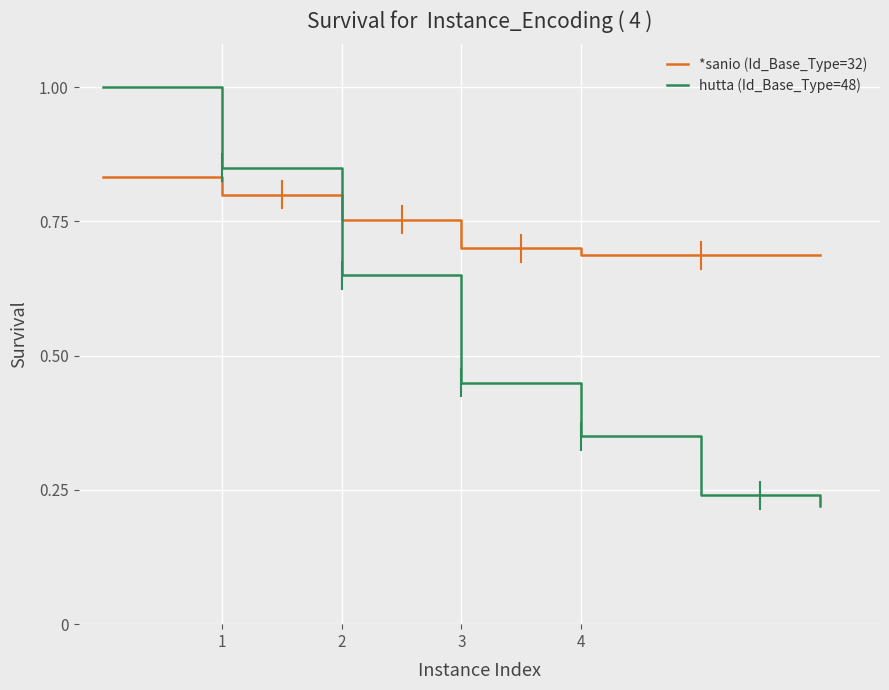

Which series has the largest range (max minus min)?

hutta (Id_Base_Type=48)